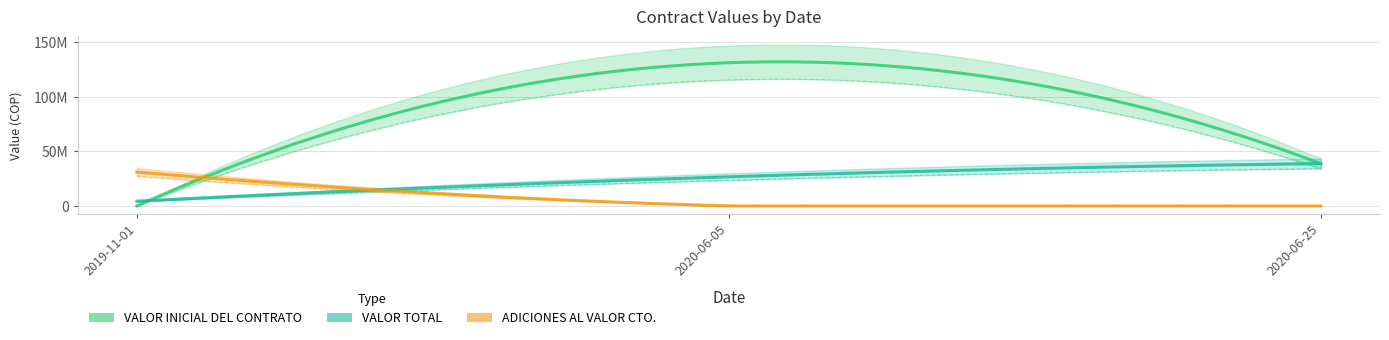

Between 2020-06-05 and 2020-06-25, which is larger?

2020-06-05